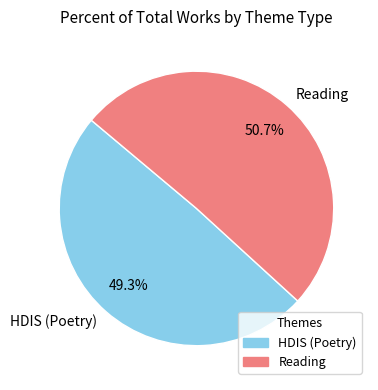

To the nearest percent, what is the combined percentage of Reading and HDIS (Poetry)?

100%